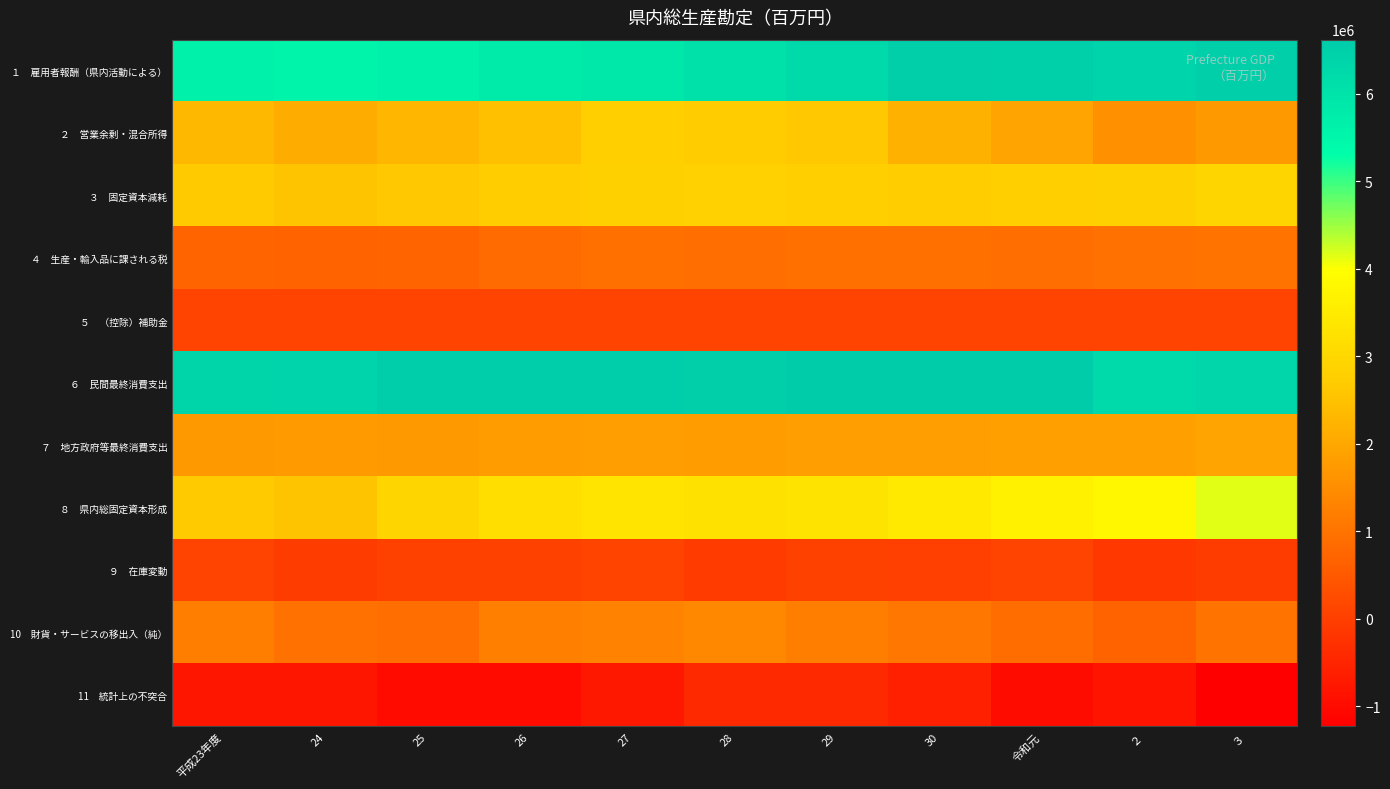

Which category has the highest value across all series?

30